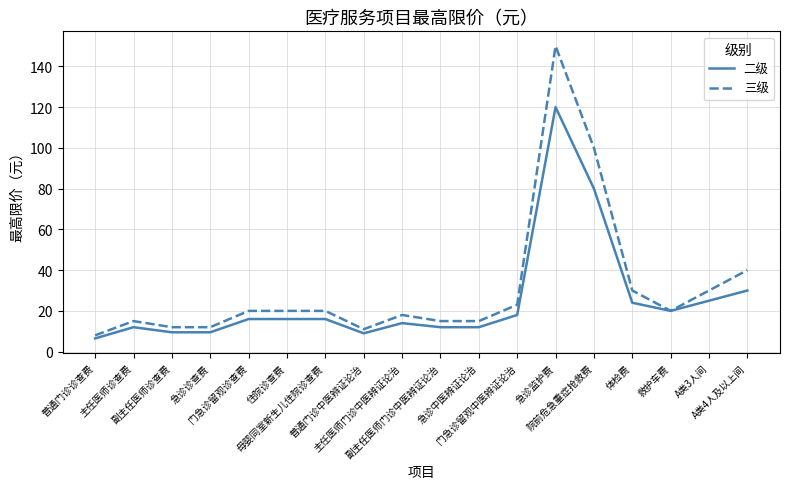

Which series has the widest spread of values?

三级